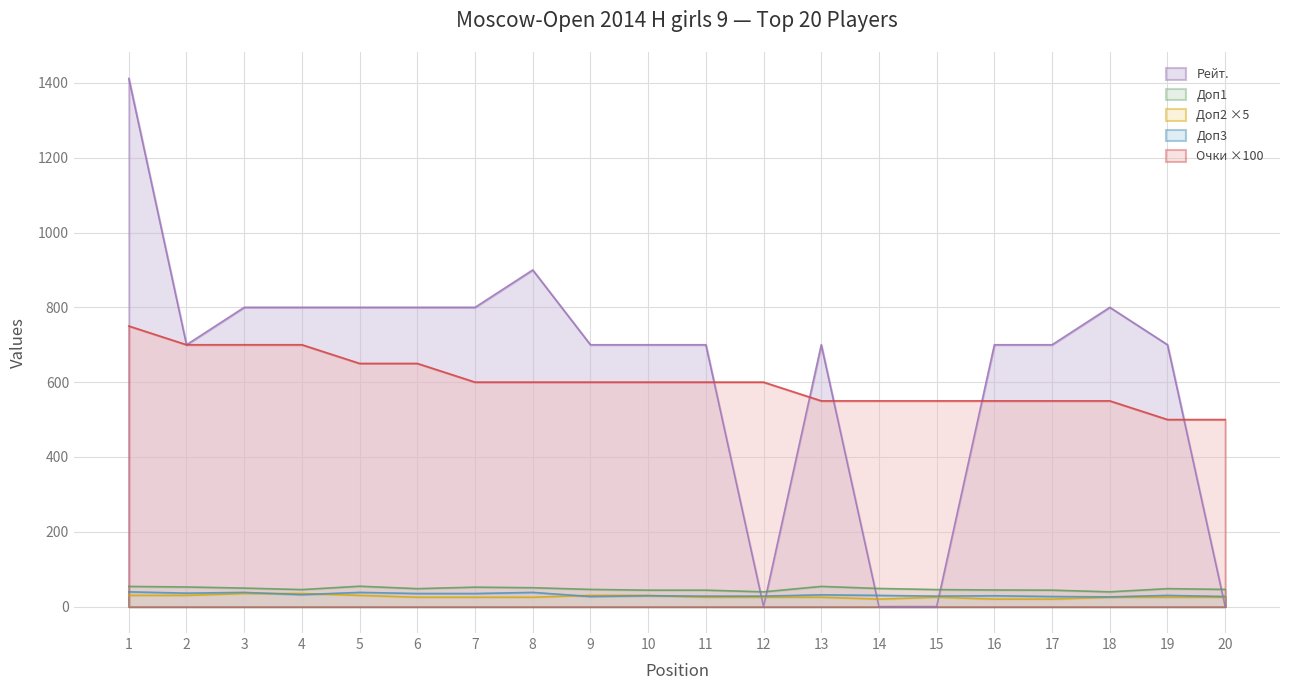

Reading left to right, what are all the values shown in this chart?

Очки: 1=750.0	2=700.0	3=700.0	4=700.0	5=650.0	6=650.0	7=600.0	8=600.0	9=600.0	10=600.0	11=600.0	12=600.0	13=550.0	14=550.0	15=550.0	16=550.0	17=550.0	18=550.0	19=500.0	20=500.0
Доп1: 1=54.0	2=52.5	3=49.5	4=45.5	5=54.5	6=48.0	7=52.0	8=50.5	9=46.0	10=44.0	11=44.0	12=39.5	13=54.0	14=48.5	15=45.5	16=44.5	17=44.0	18=39.5	19=48.0	20=46.0
Доп2: 1=30.0	2=30.0	3=35.0	4=35.0	5=30.0	6=25.0	7=25.0	8=25.0	9=30.0	10=30.0	11=25.0	12=25.0	13=25.0	14=20.0	15=25.0	16=20.0	17=20.0	18=25.0	19=25.0	20=25.0
Доп3: 1=39.5	2=36.0	3=38.0	4=32.0	5=38.0	6=35.0	7=35.0	8=38.0	9=27.0	10=29.0	11=28.0	12=28.0	13=31.5	14=30.0	15=28.0	16=29.0	17=27.0	18=26.0	19=30.0	20=27.0
Рейт.: 1=1412.0	2=700.0	3=800.0	4=800.0	5=800.0	6=800.0	7=800.0	8=900.0	9=700.0	10=700.0	11=700.0	12=0.0	13=700.0	14=0.0	15=0.0	16=700.0	17=700.0	18=800.0	19=700.0	20=0.0